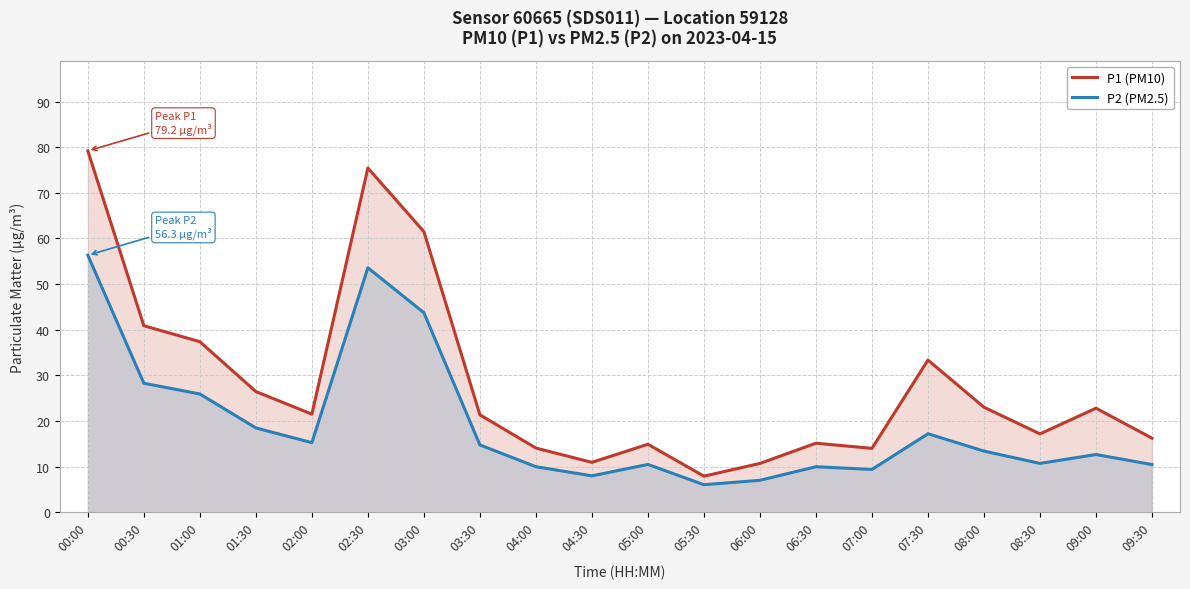

What is the total value across all series at 02:00?

36.8